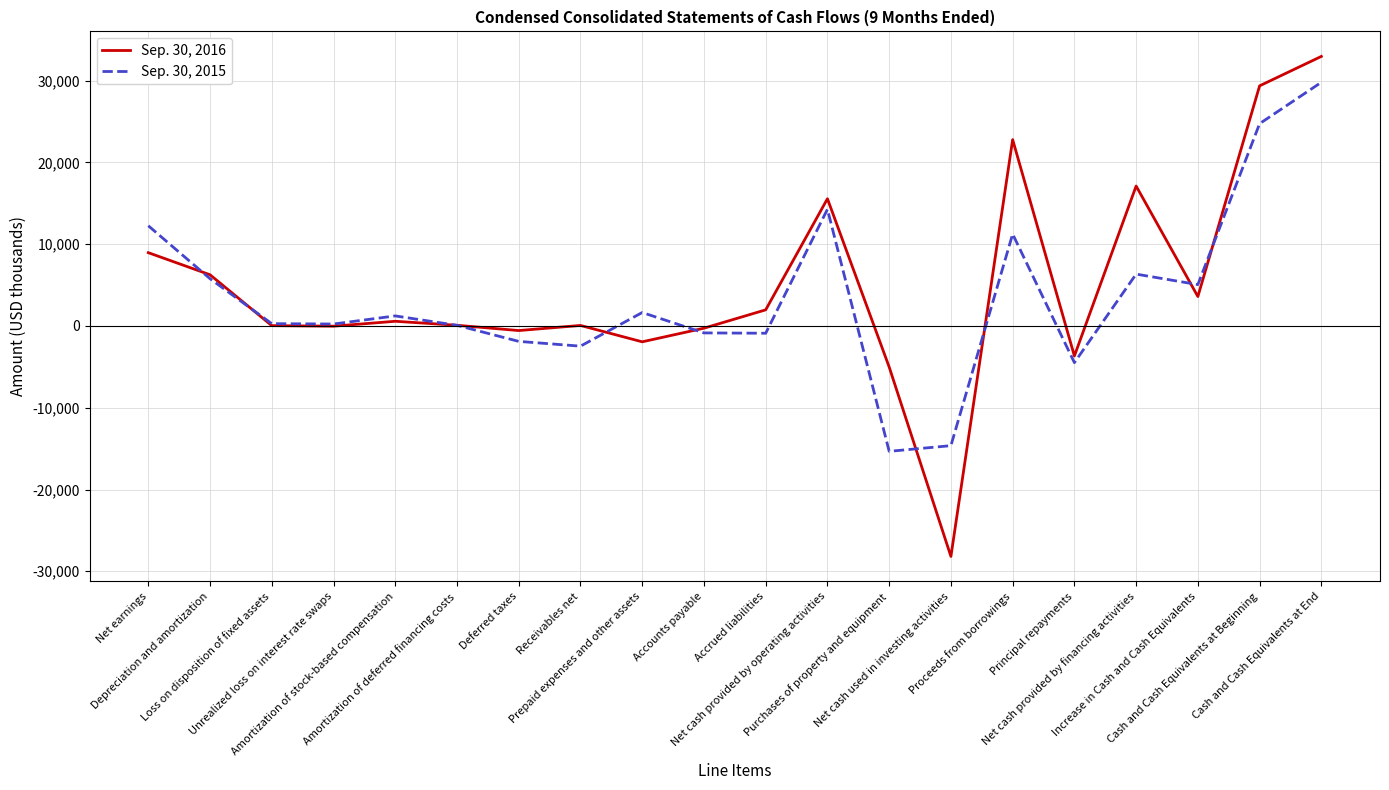

What position from the right is Loss on disposition of fixed assets?

18